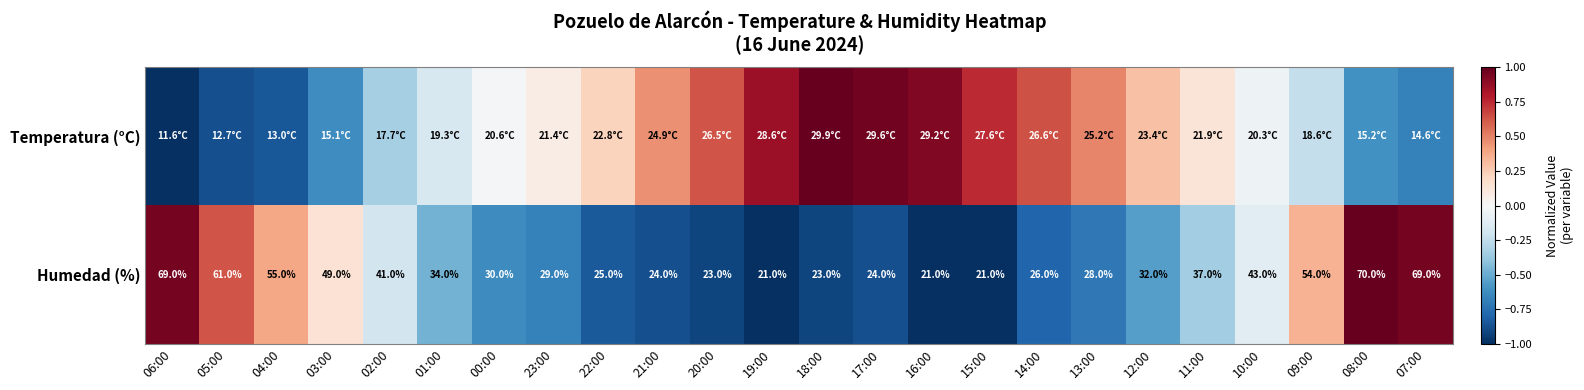

The value of Humedad (%) at 17:00 is -0.3. True or false?

False